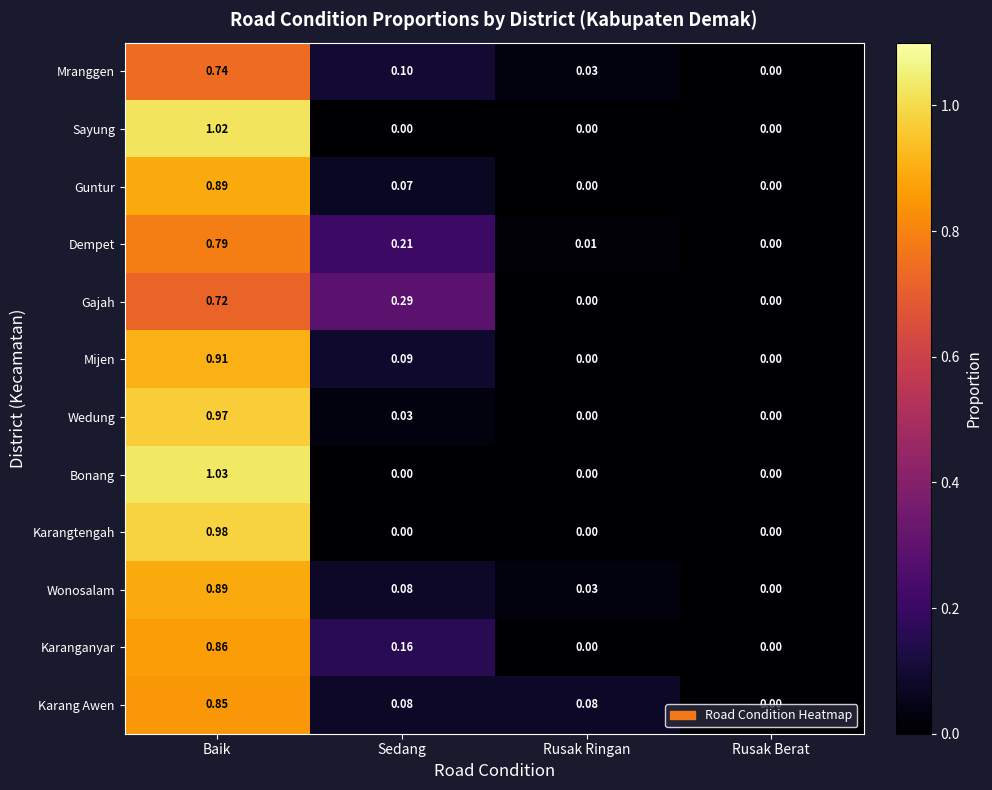

Which series has the widest spread of values?

Bonang